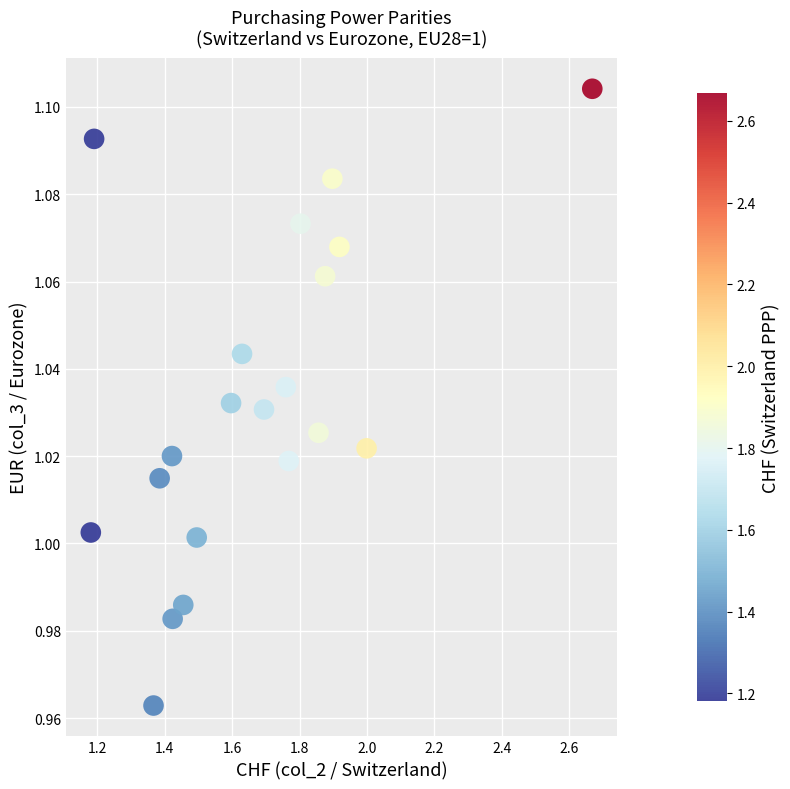

What is the range of X values (max minus min)?

1.5